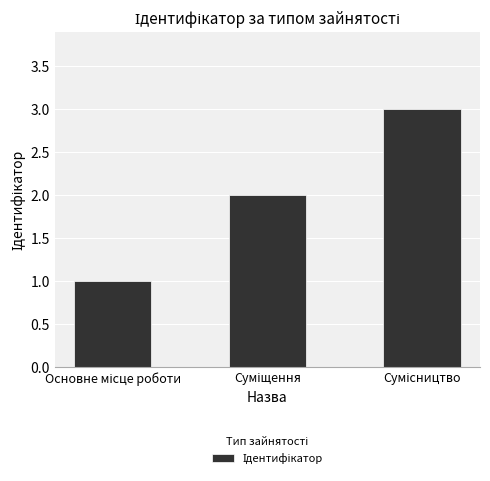

What is the greatest value displayed?

3